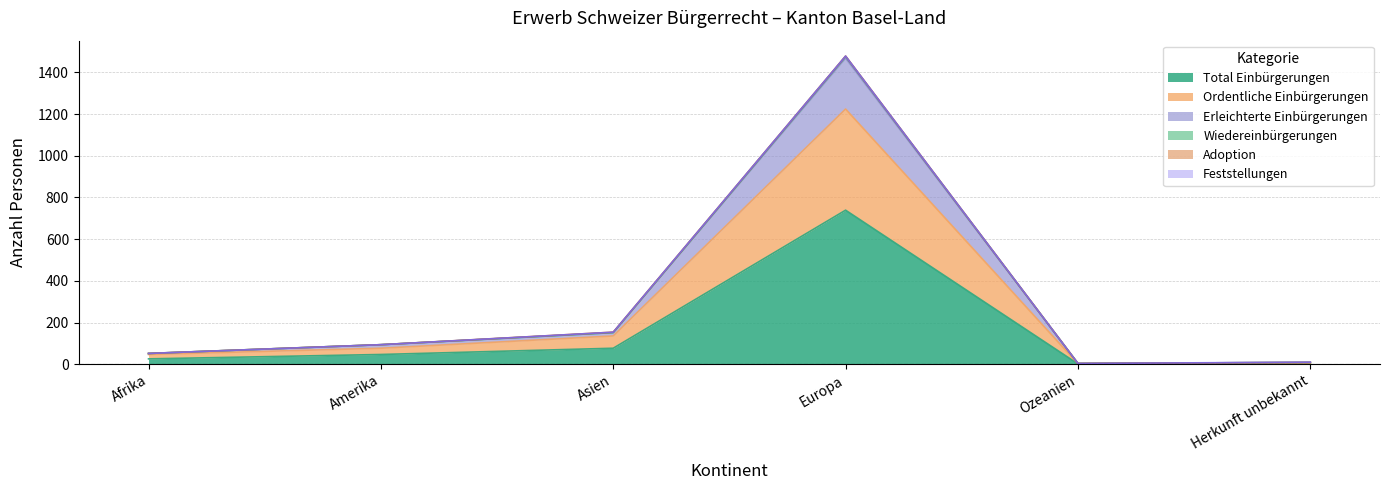

What is the greatest value displayed?

1476